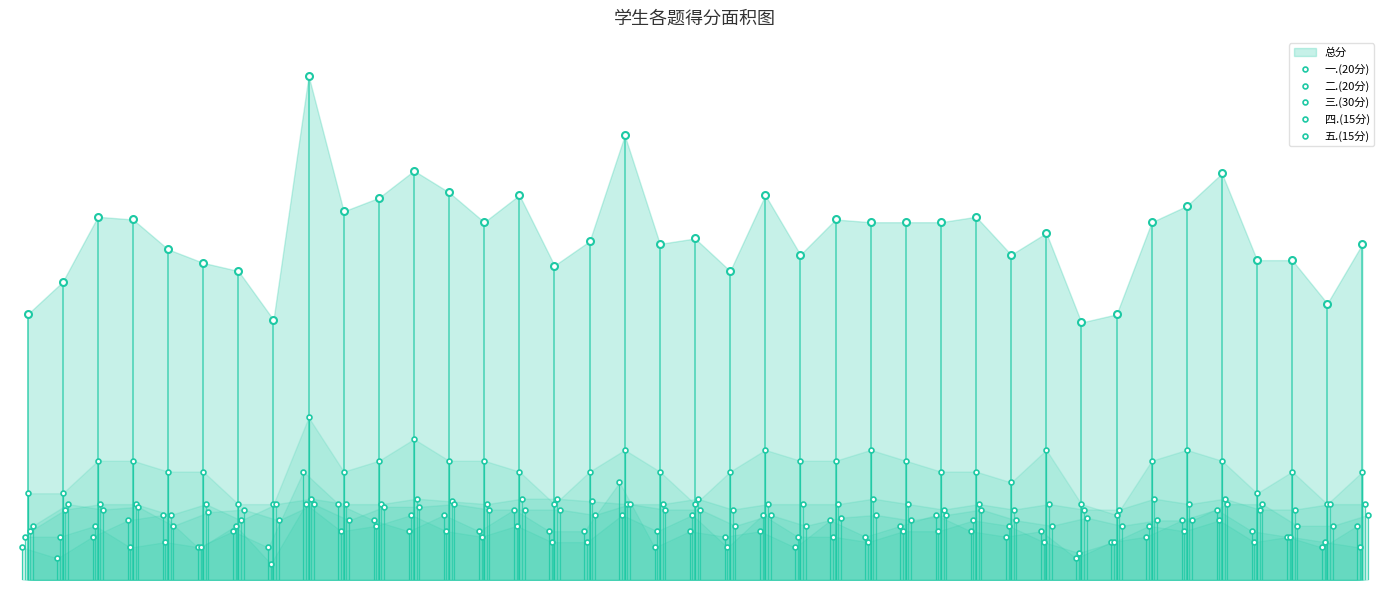

True or false: 四.(15分) and 二.(20分) cross at least once.

False